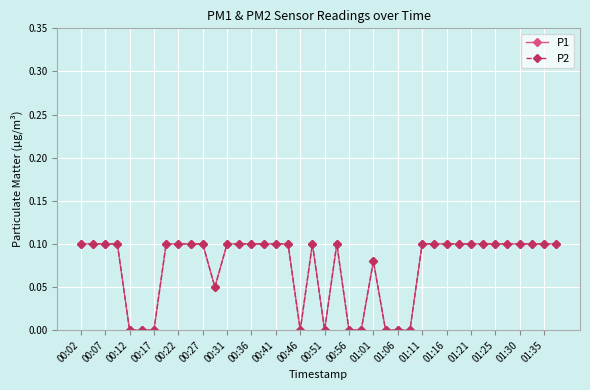

How many lines are shown in the chart?

2